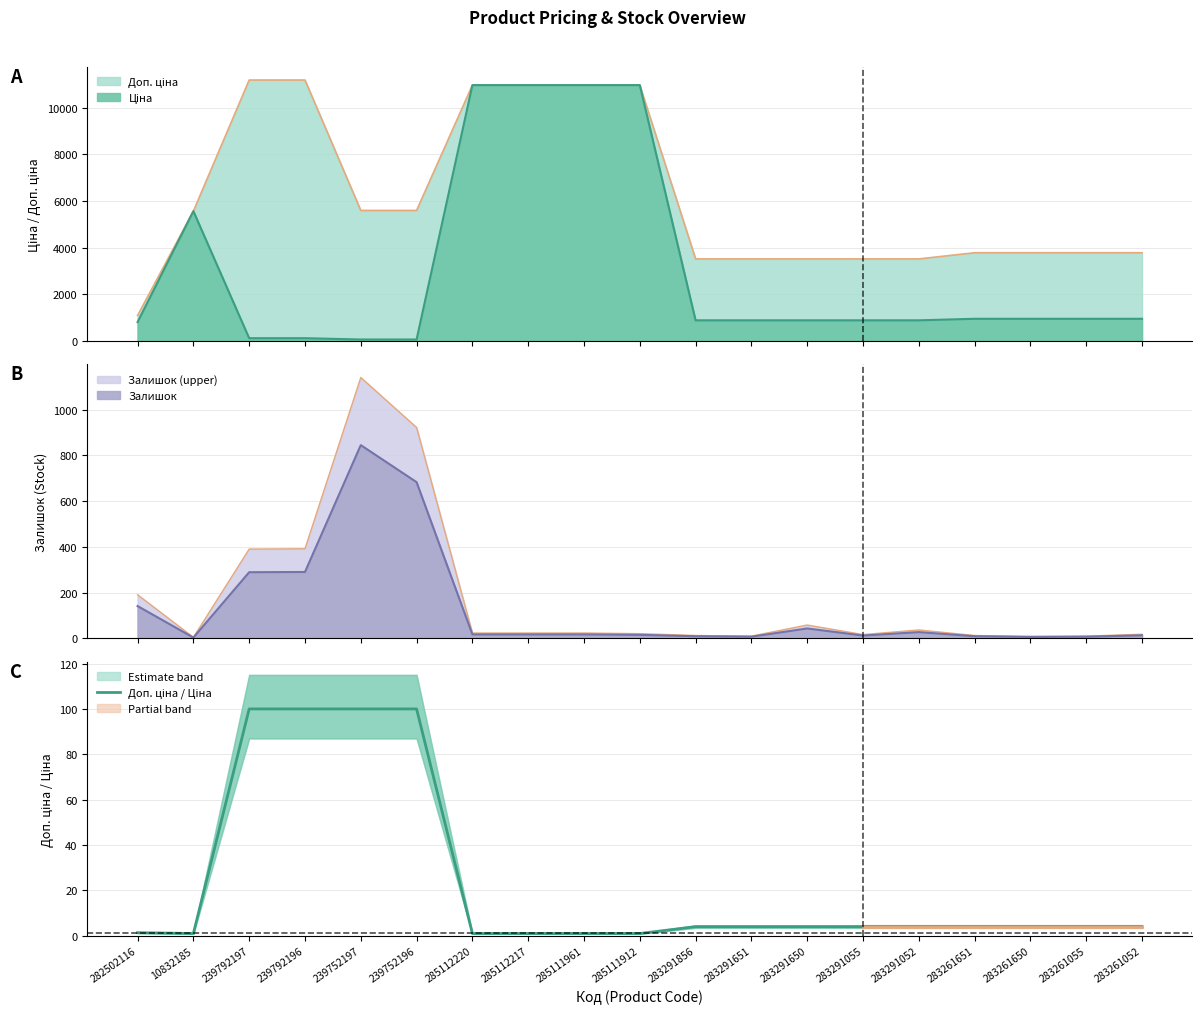

What is the approximate value at 283291856?

4.0